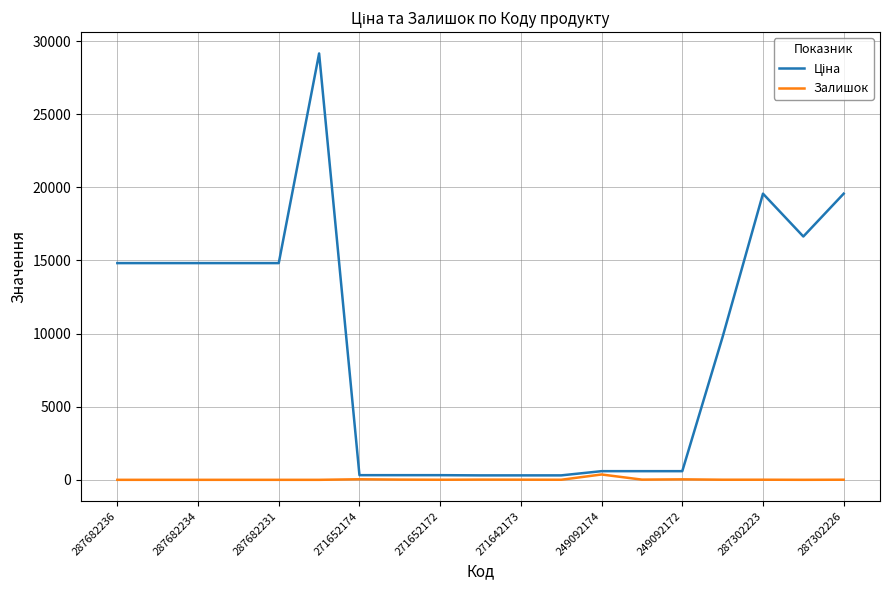

What is the average value of the Залишок series?

27.4